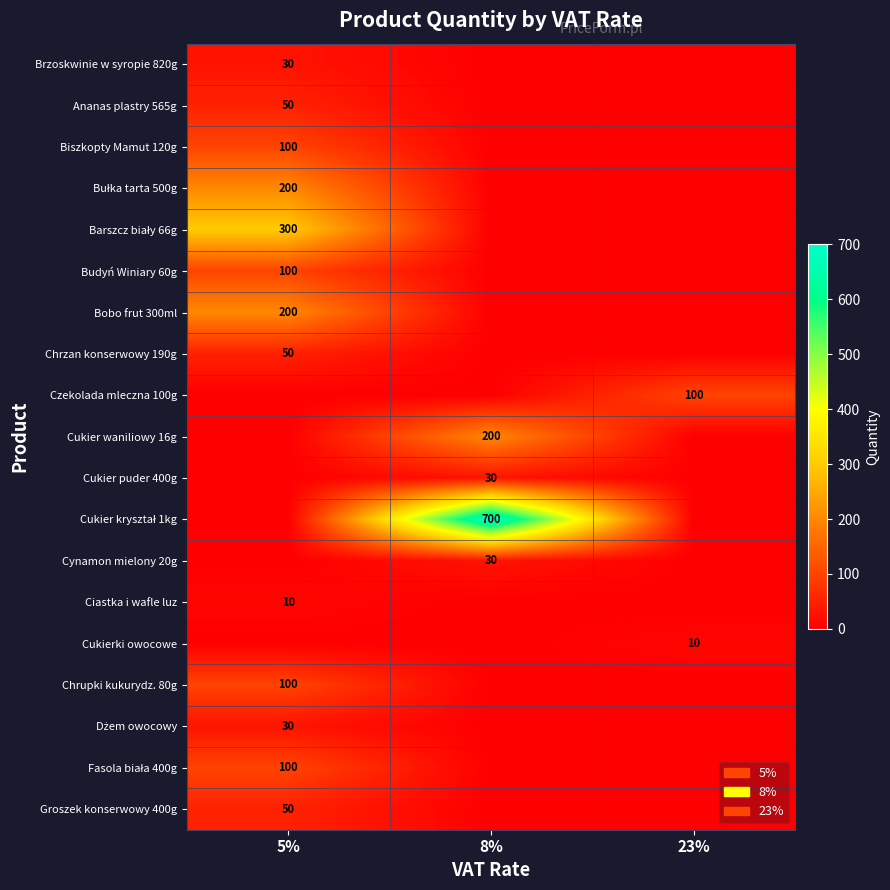

The Cynamon mielony 20g series shows 43 at 8%. True or false?

False